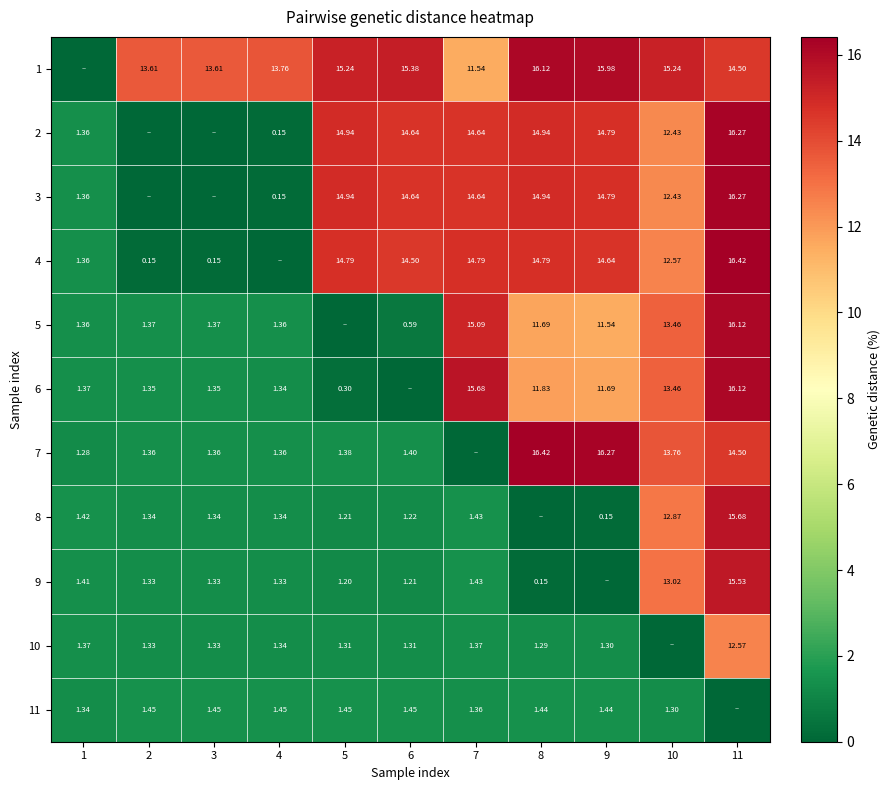

How many series are shown in this chart?

11